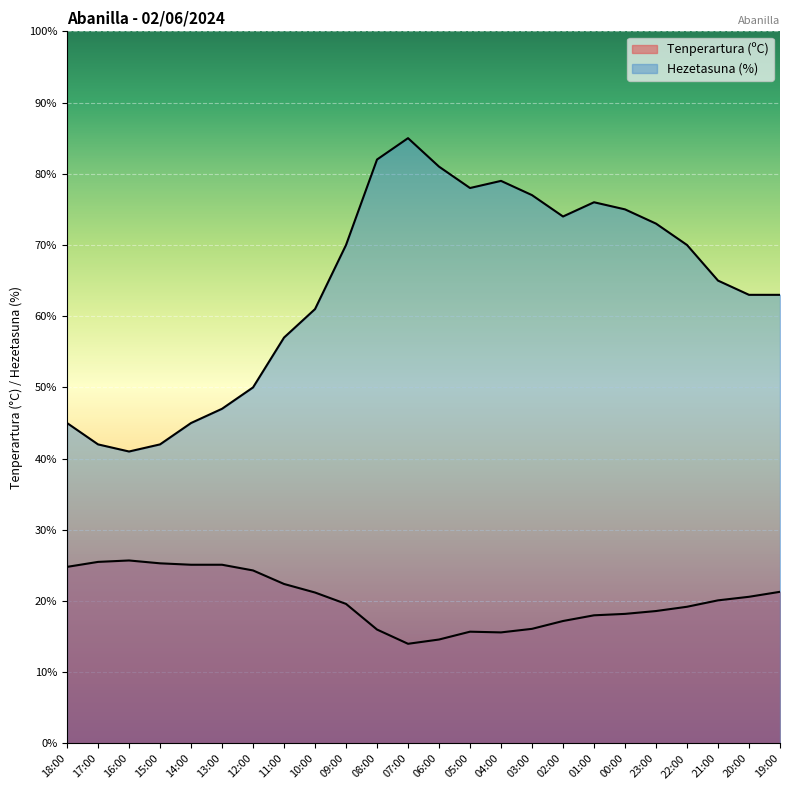

Between 03:00 and 09:00, which is larger?

09:00